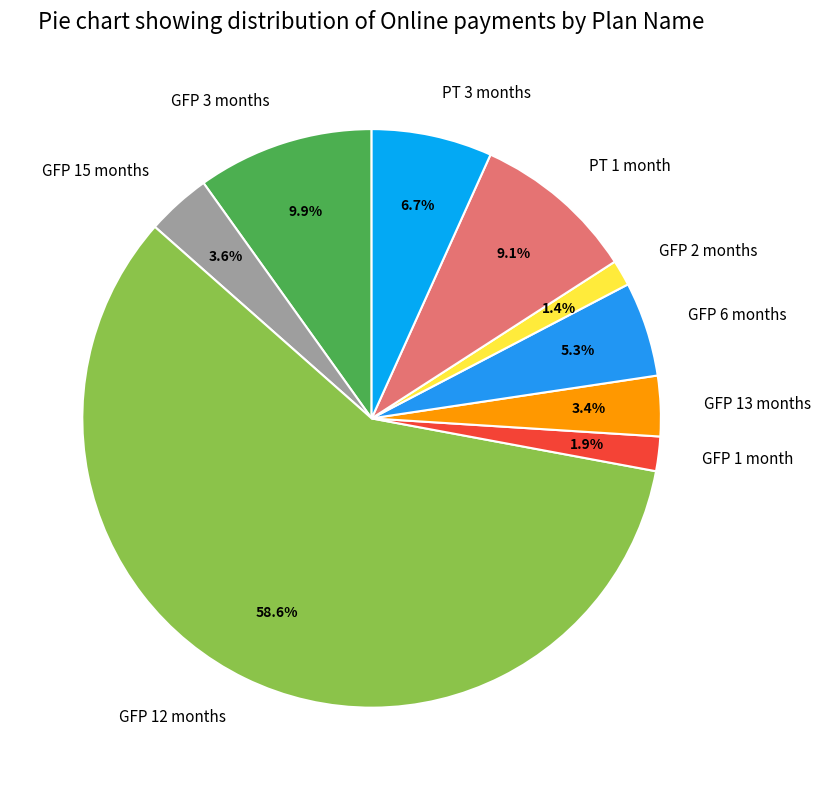

Which has a higher value, GFP 6 months or GFP 3 months?

GFP 3 months